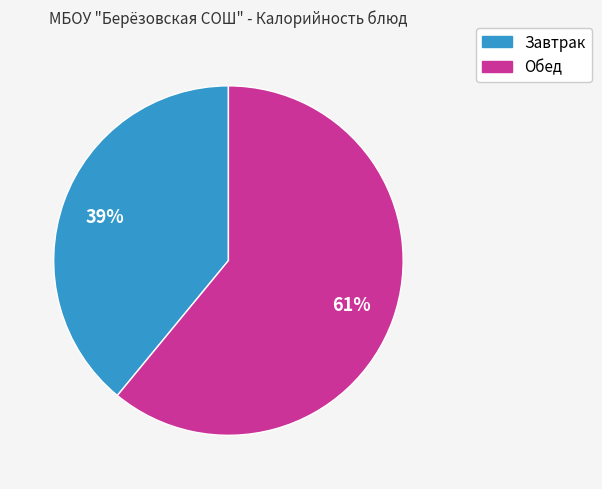

Is there a majority slice in this chart?

Yes